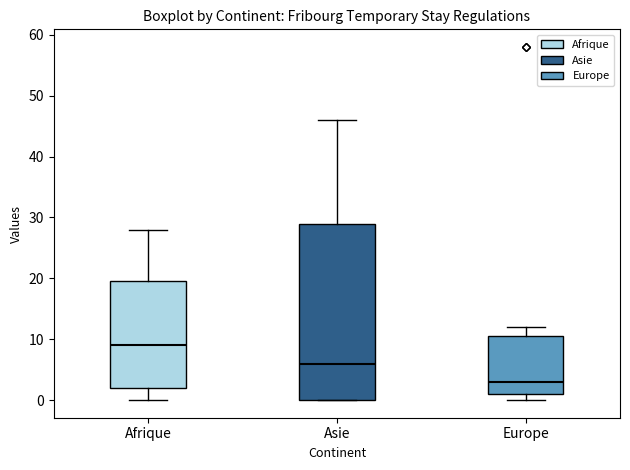

Where is the lower edge of the box for Asie on the y-axis? The values are not printed on the chart, so give them approximately, as read against the axis.

0